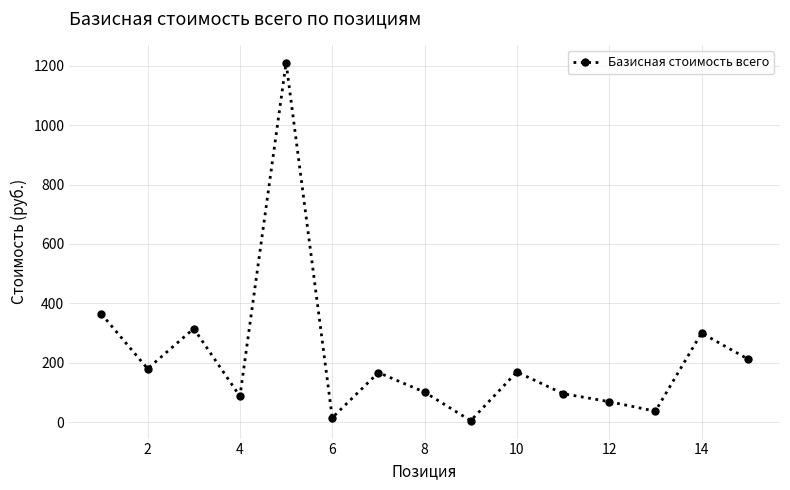

What is the maximum value shown in the chart?

1210